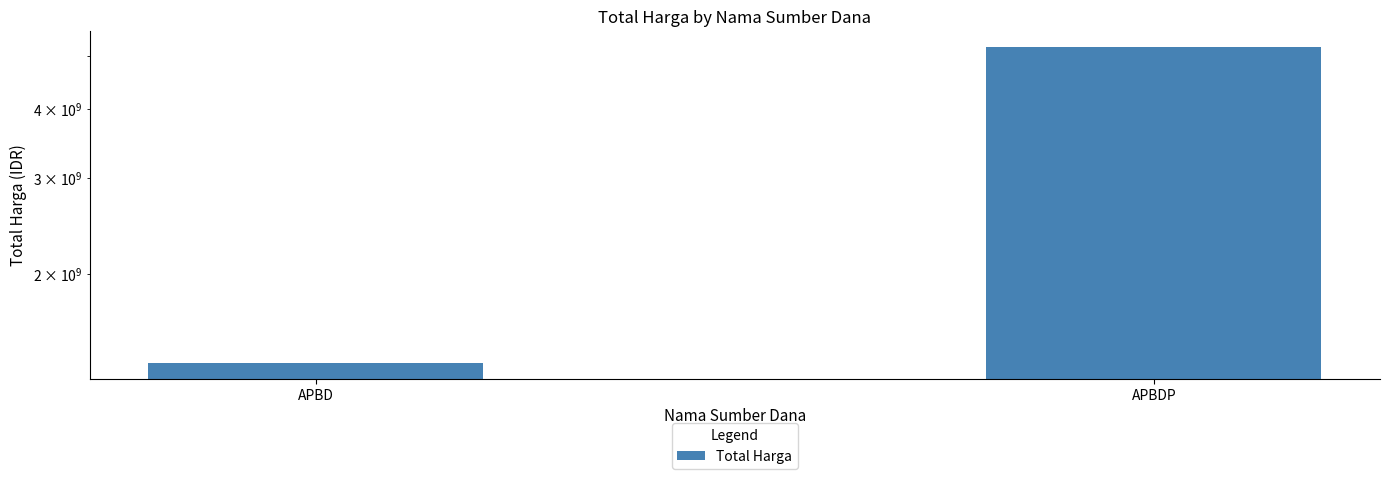

Which category has the highest value across all series?

APBDP